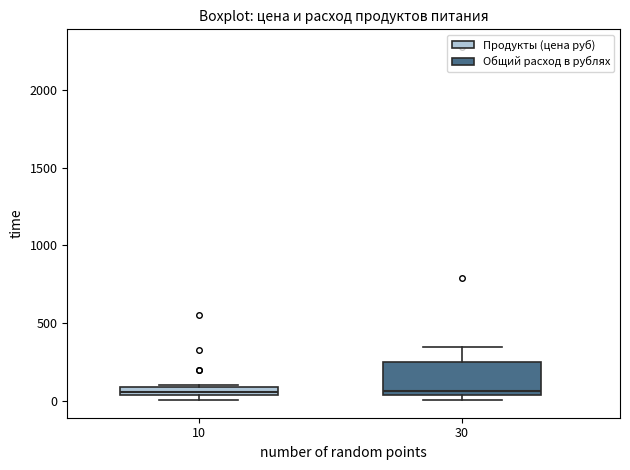

Which box is the tallest, from its lower edge to its upper edge?

30